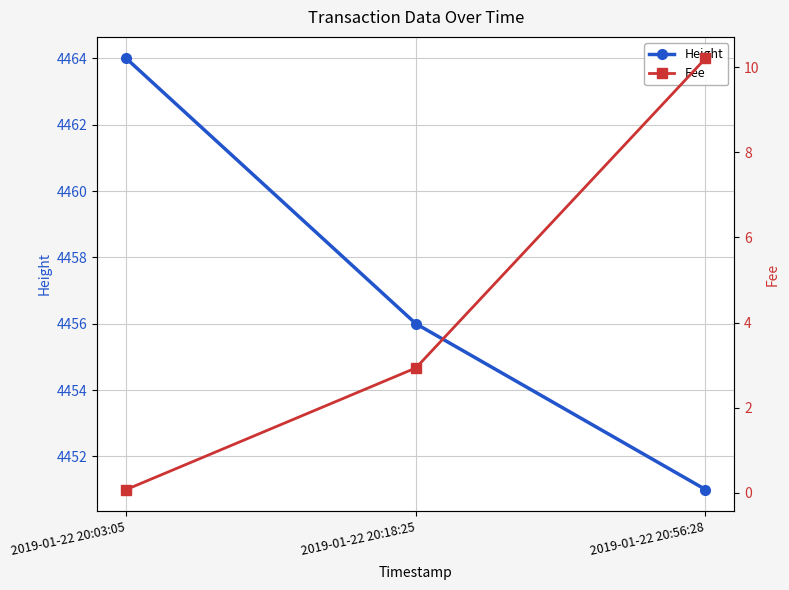

Is this an area chart (filled region under the line)?

No